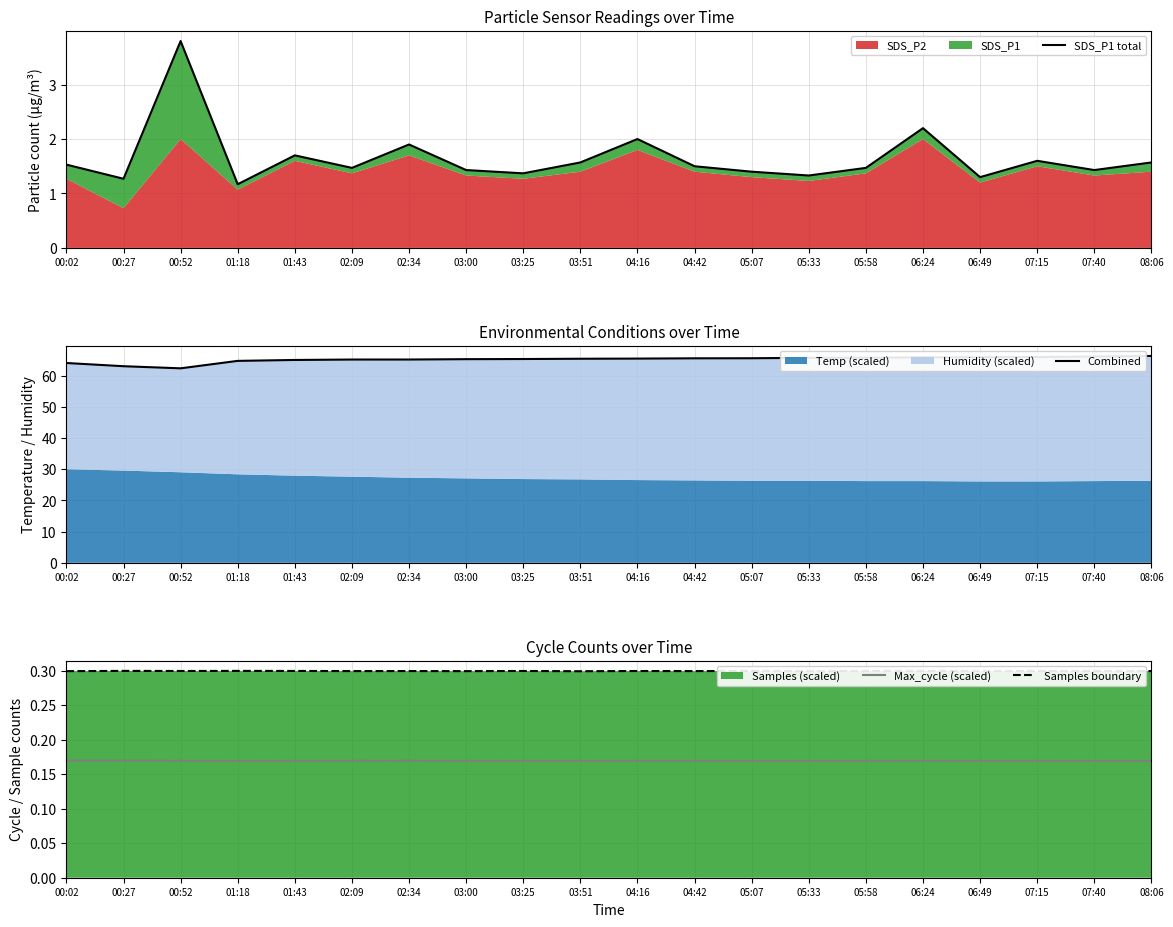

What is the label of the 4th point from the left?

01:18